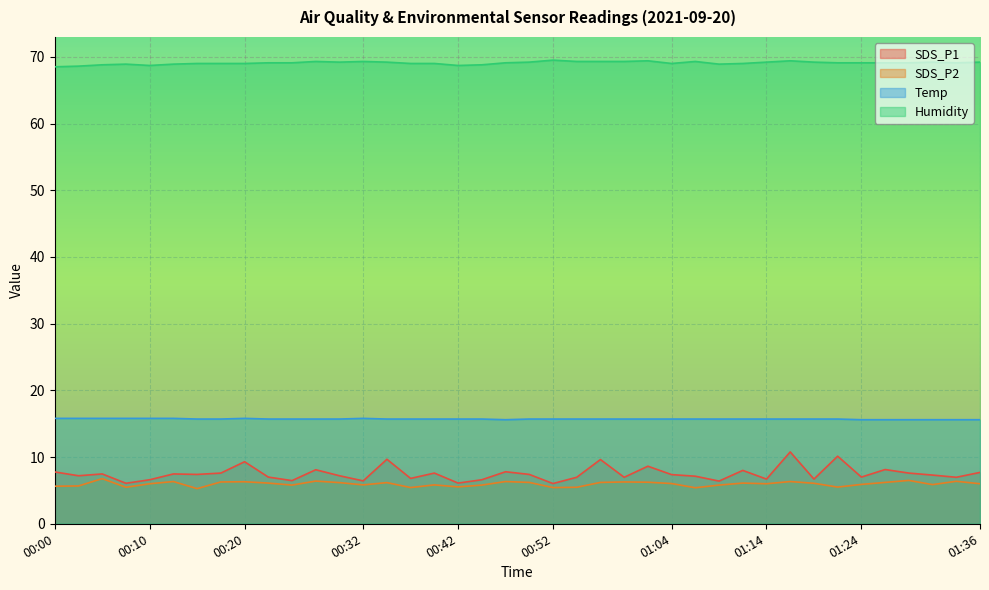

Rank the series by their maximum value, from lowest to highest.

SDS_P2, SDS_P1, Temp, Humidity